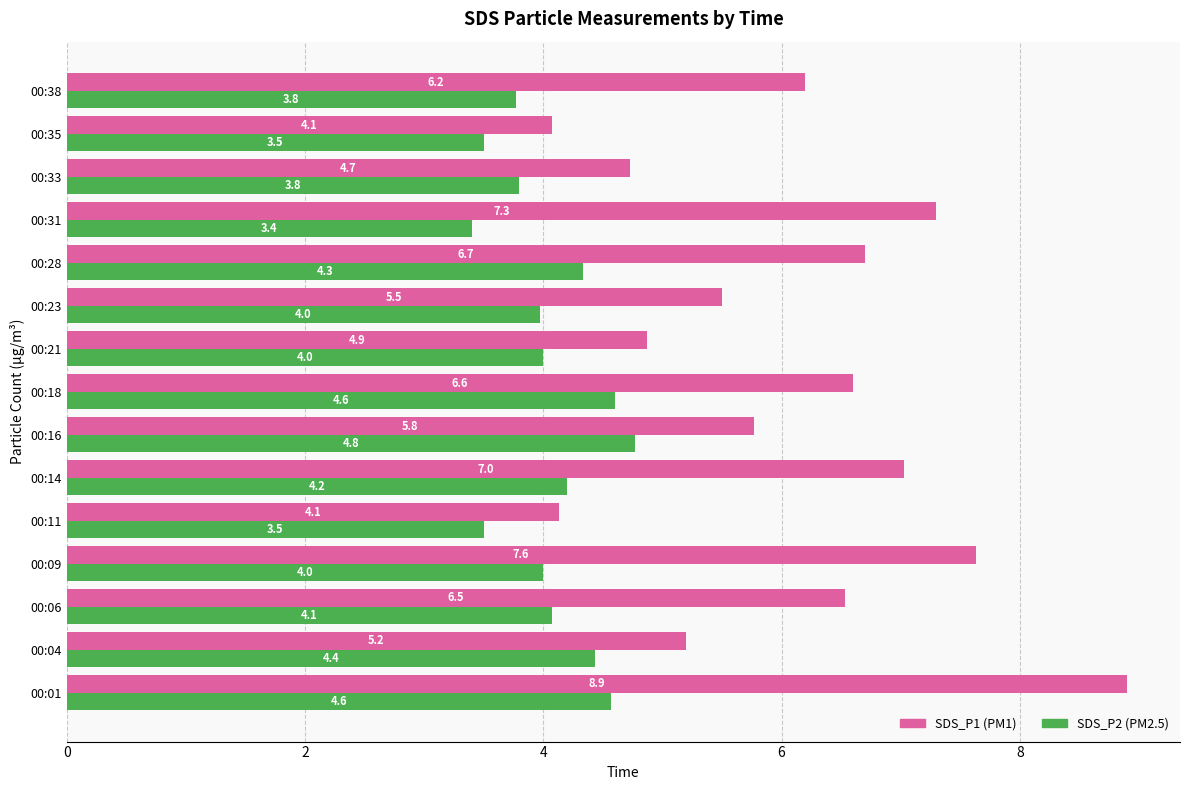

What is the greatest value displayed?

8.9